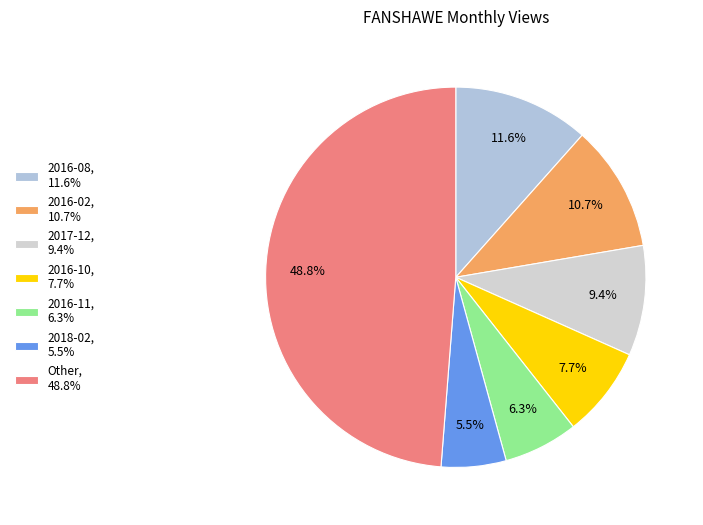

Which category has the biggest portion of the pie?

Other, 48.8%